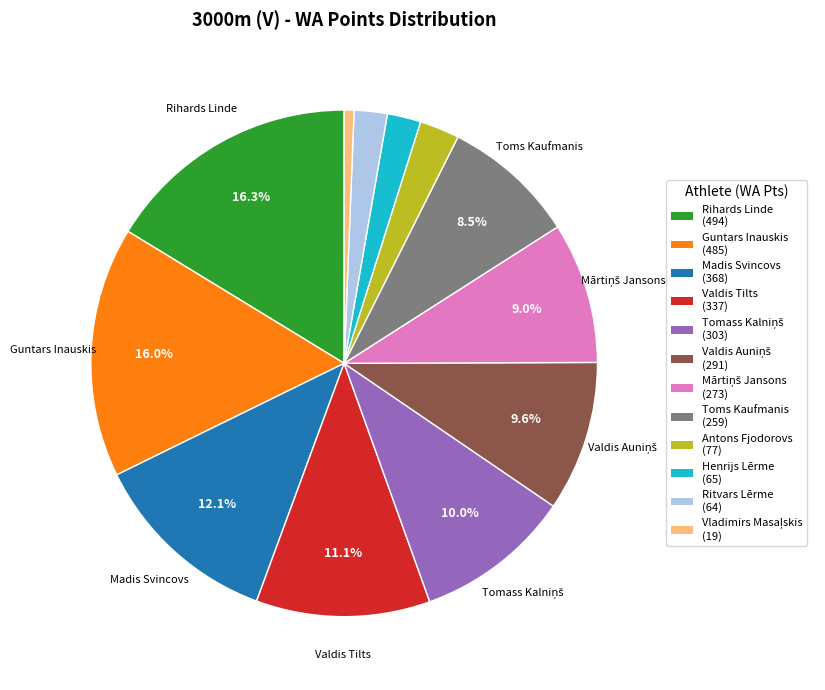

How many segments does this pie chart have?

12